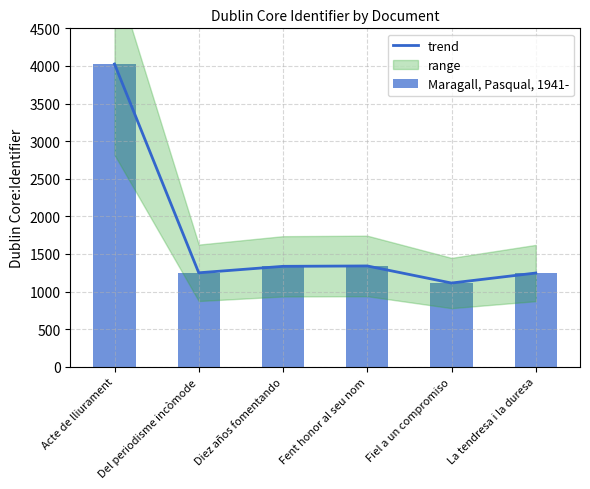

Reading left to right, list all the values displayed in this chart.

trend: Acte de lliurament=4026	Del periodisme incòmode=1250	Diez años fomentando=1336	Fent honor al seu nom=1341	Fiel a un compromiso=1114	La tendresa i la duresa=1247
Maragall, Pasqual, 1941-: Acte de lliurament=4026	Del periodisme incòmode=1250	Diez años fomentando=1336	Fent honor al seu nom=1341	Fiel a un compromiso=1114	La tendresa i la duresa=1247